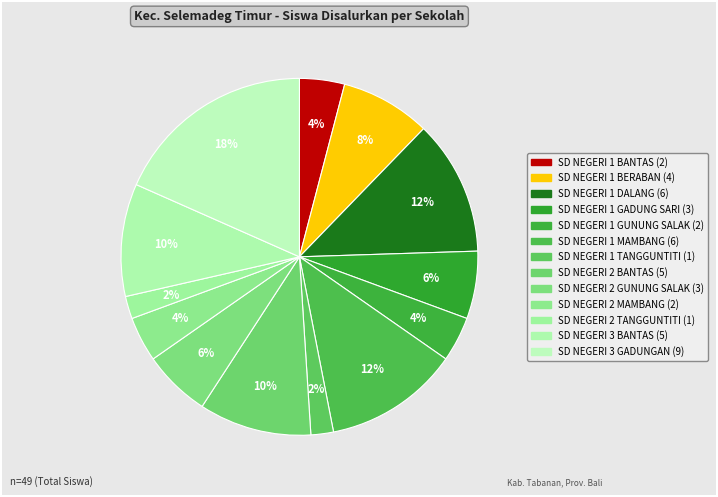

True or false: SD NEGERI 1 DALANG accounts for 12% of the total.

True